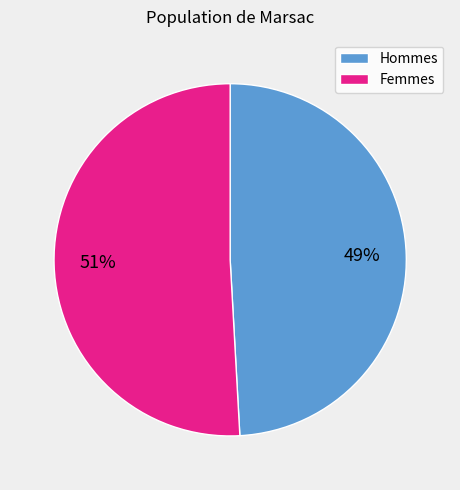

What percentage is the Hommes slice, to the nearest percent?

49%